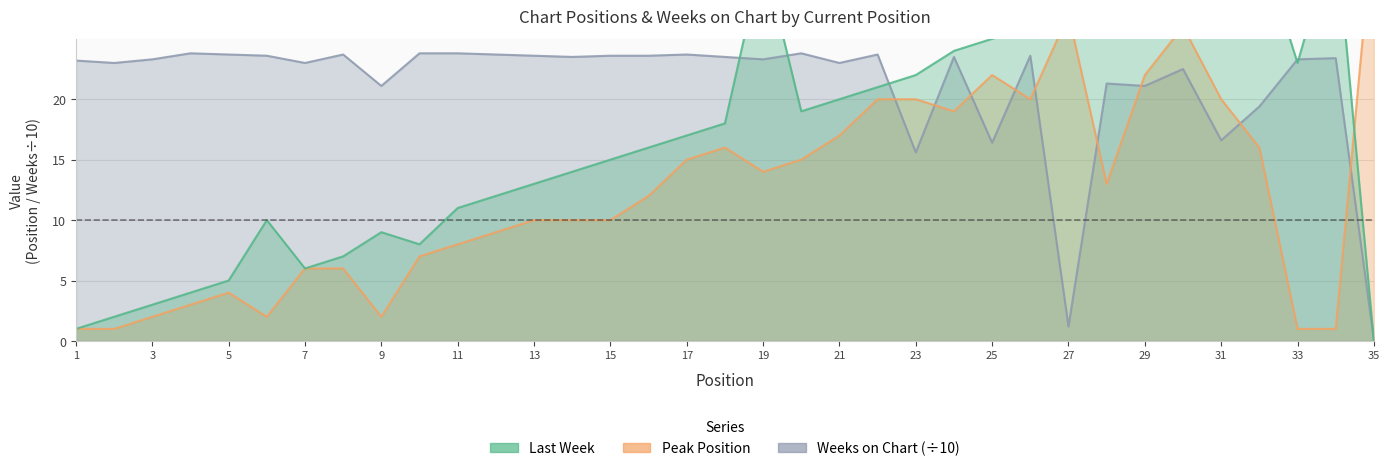

Which category has the highest value across all series?

35